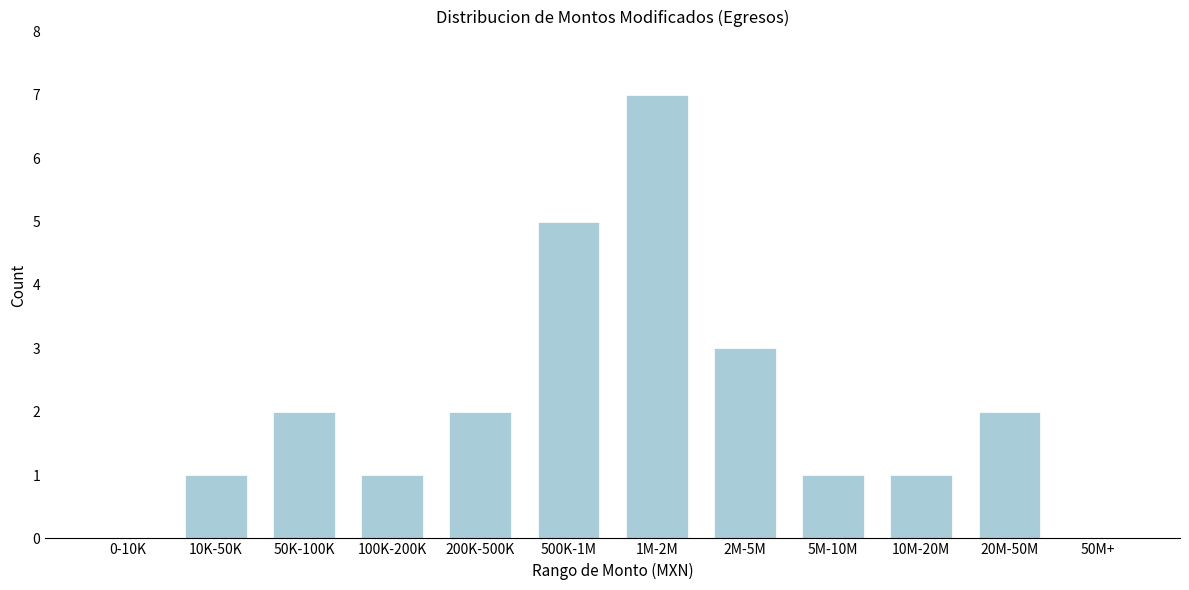

Reading left to right, extract all data points from this chart.

0-10K=0	10K-50K=1	50K-100K=2	100K-200K=1	200K-500K=2	500K-1M=5	1M-2M=7	2M-5M=3	5M-10M=1	10M-20M=1	20M-50M=2	50M+=0